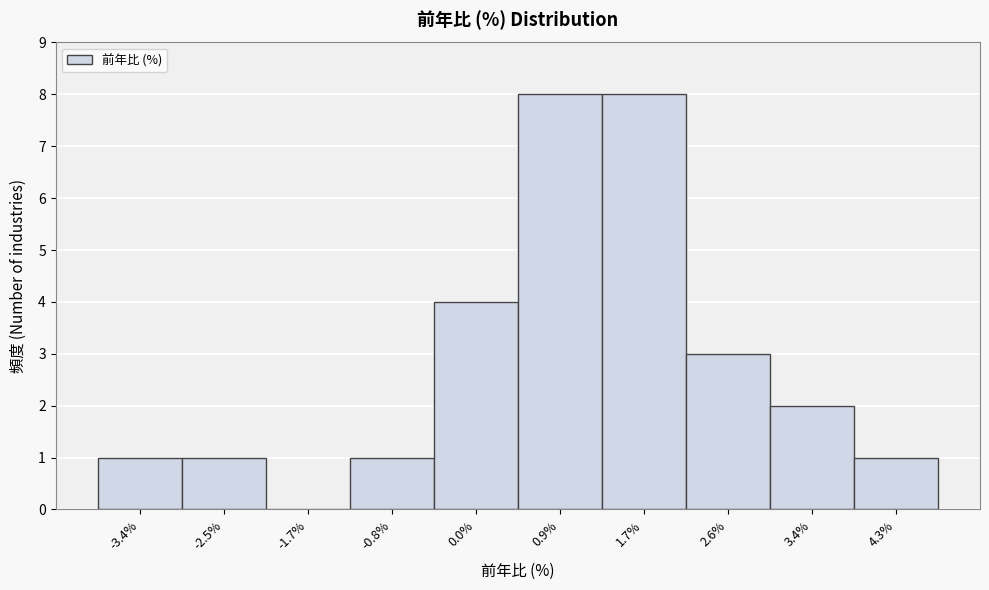

Reading left to right, transcribe this chart: for each bar, give the range it covers on the x-axis and its height. Neither the bar edges nor the heights are printed on the chart, so give them approximately, as read against the axes.

-3.80 to -2.95: 1
-2.95 to -2.10: 1
-2.10 to -1.25: 0
-1.25 to -0.40: 1
-0.40 to 0.45: 4
0.45 to 1.30: 8
1.30 to 2.15: 8
2.15 to 3.00: 3
3.00 to 3.85: 2
3.85 to 4.70: 1